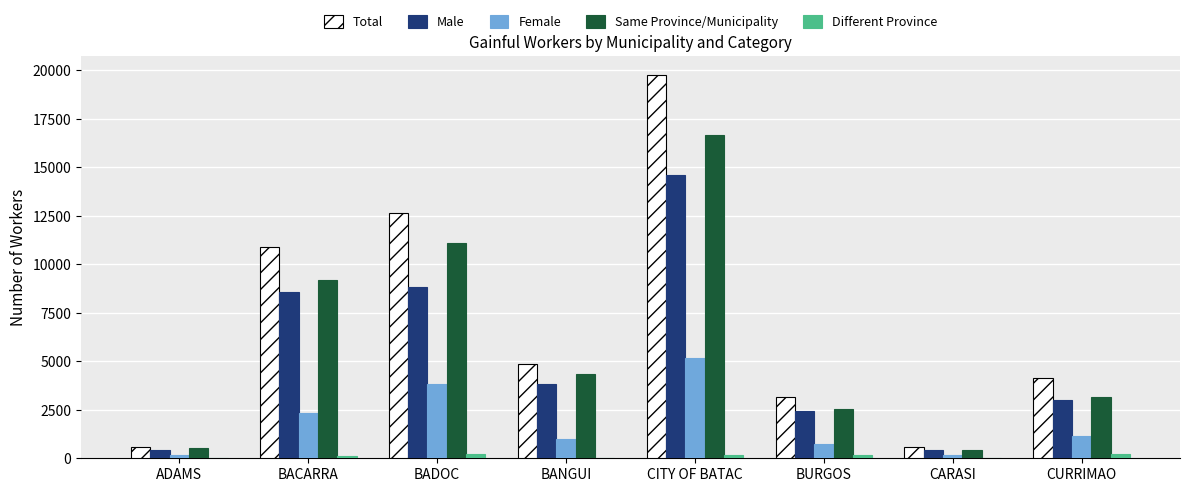

The Male series shows 14595 at CITY OF BATAC. True or false?

True